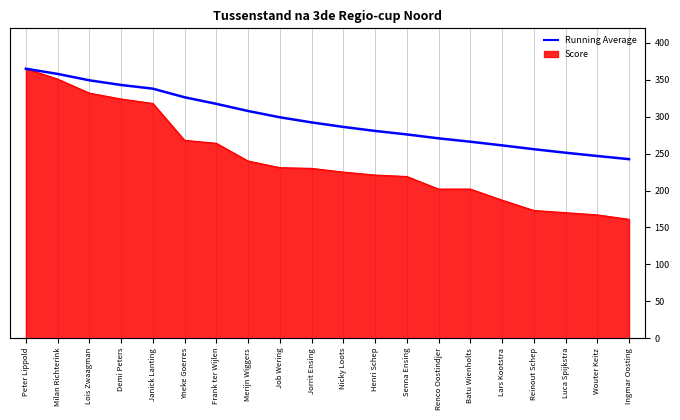

What is the difference between the values at Lois Zwaagman and Reinout Schep?

93.3